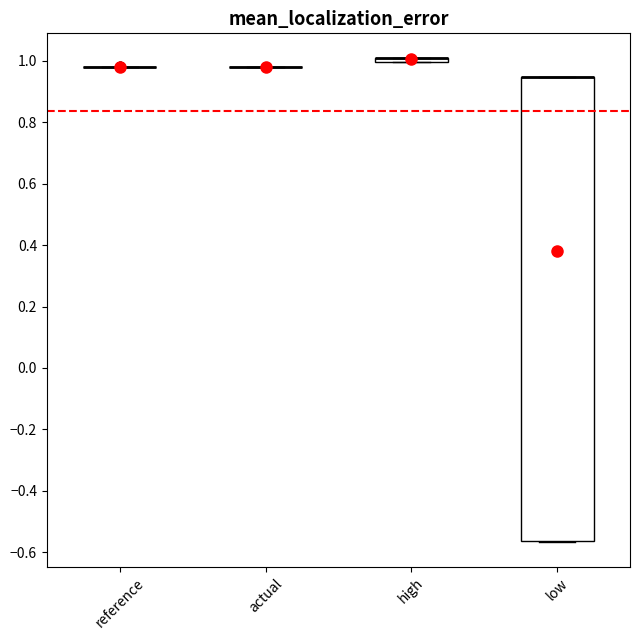

Comparing the boxes themselves (not the whiskers), which one is the tallest?

low